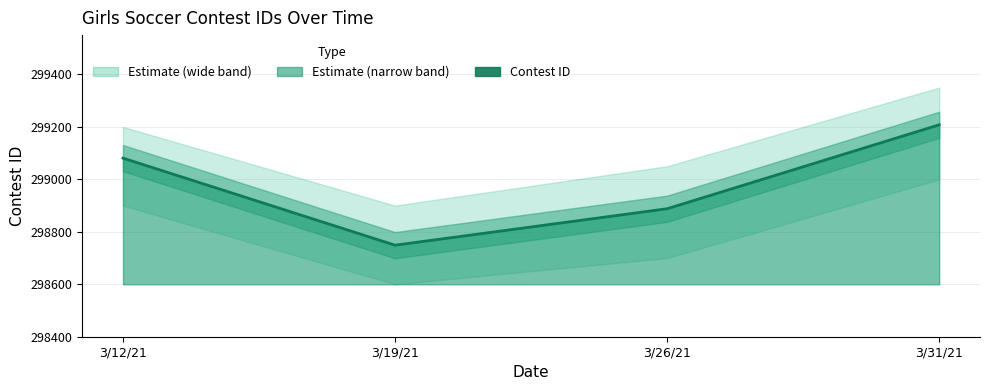

True or false: the data has more than 2 interior local peaks.

False